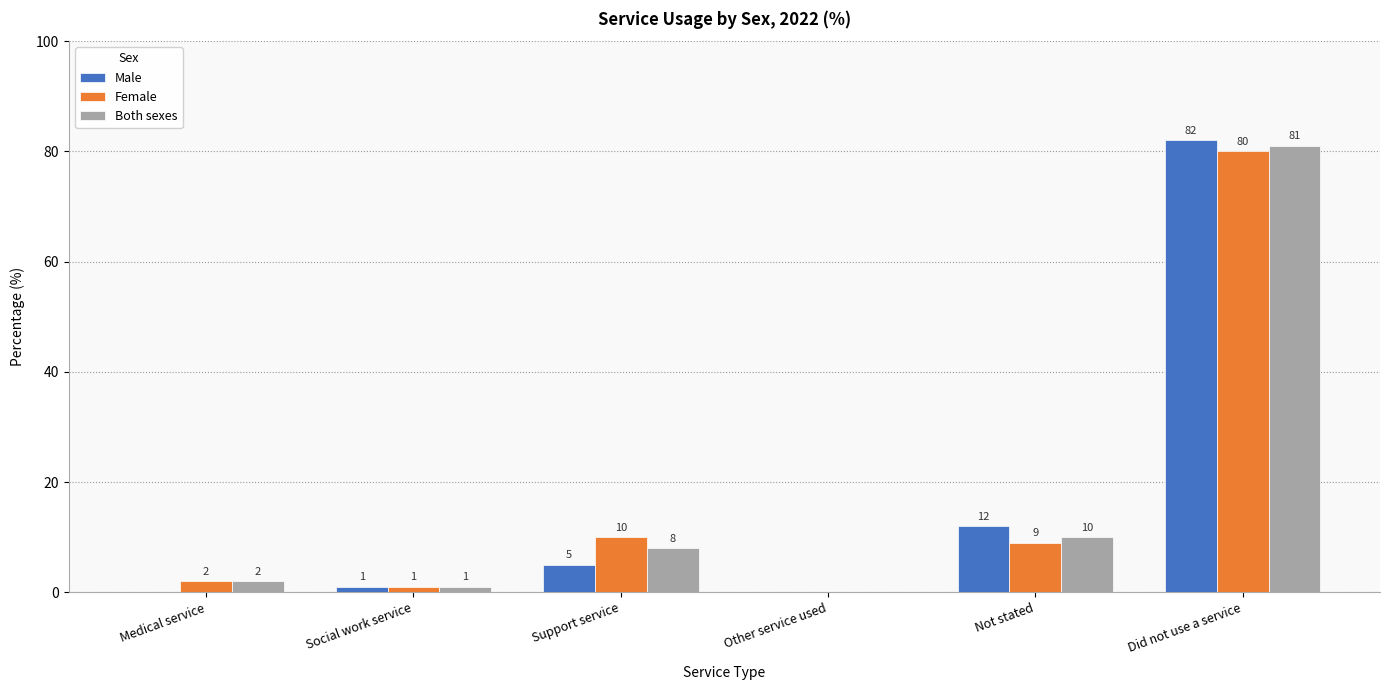

At which category is the sum across all series the highest?

Did not use a service